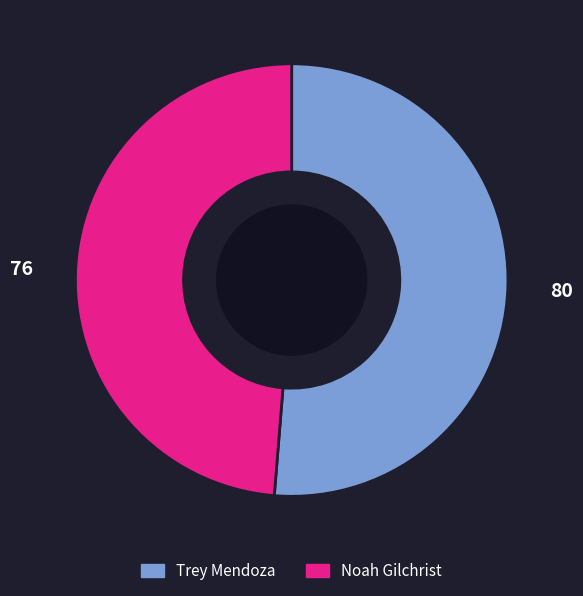

Which category has the biggest portion of the pie?

Trey Mendoza